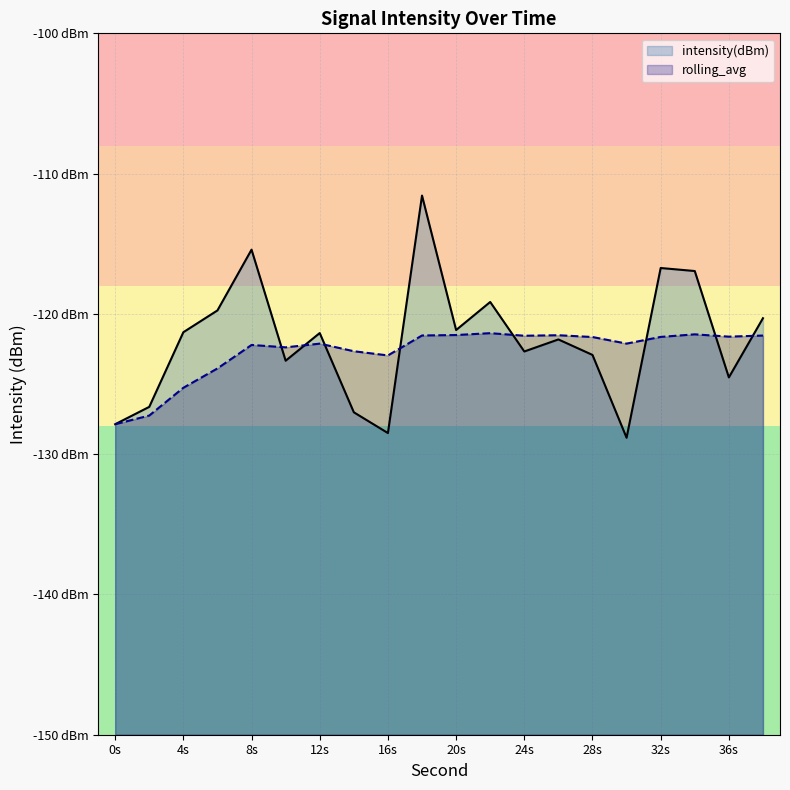

Does the chart have visible grid lines?

Yes